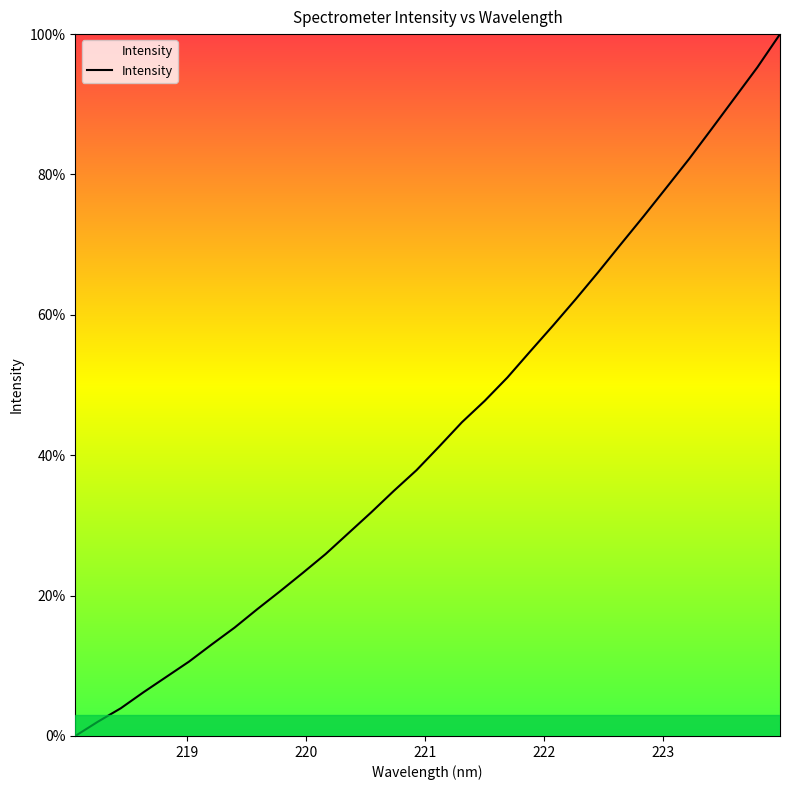

What is the maximum value shown in the chart?

100.0